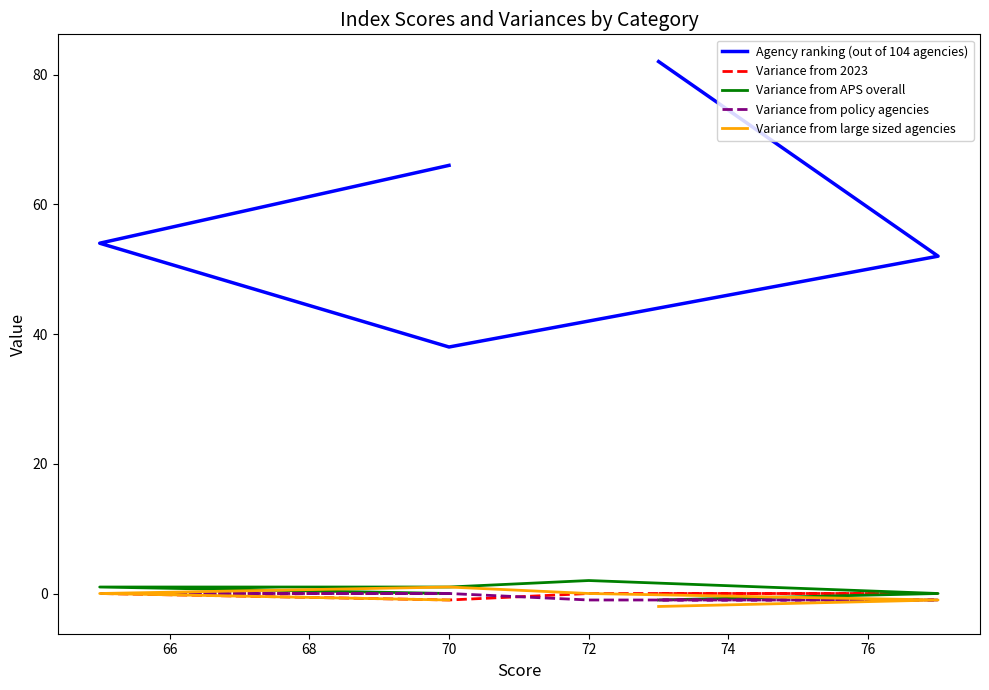

How many lines are shown in the chart?

5